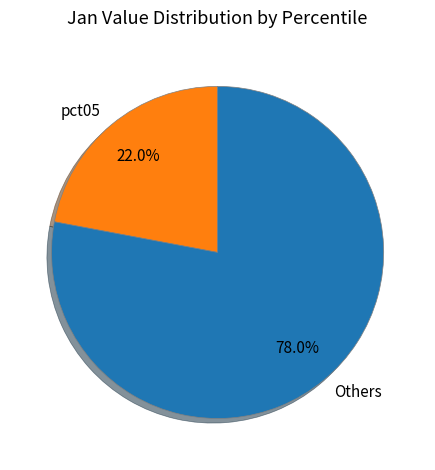

Which category has the smallest portion of the pie?

pct05